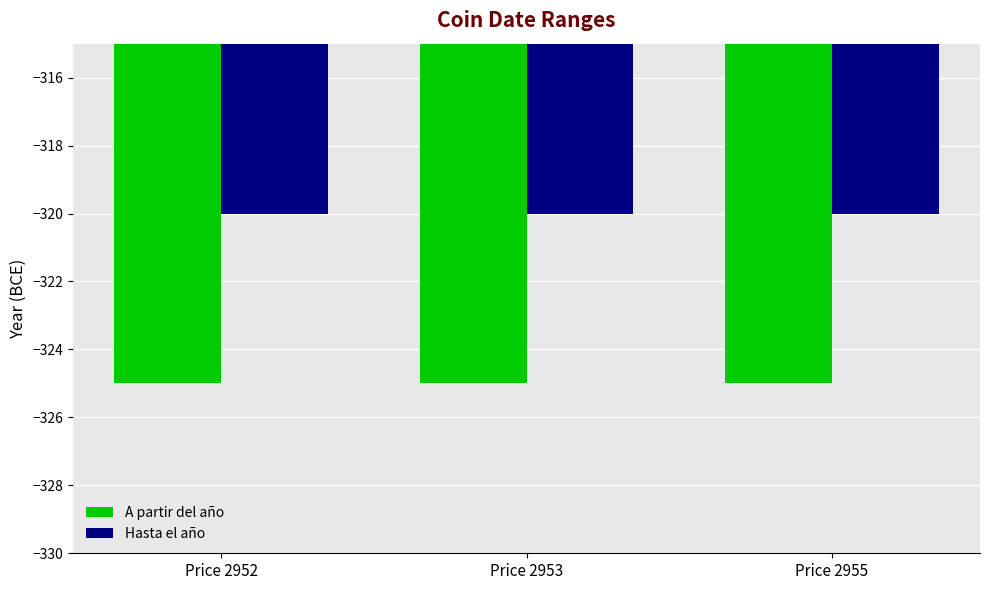

What is the difference between the highest and lowest values at Price 2955?

5